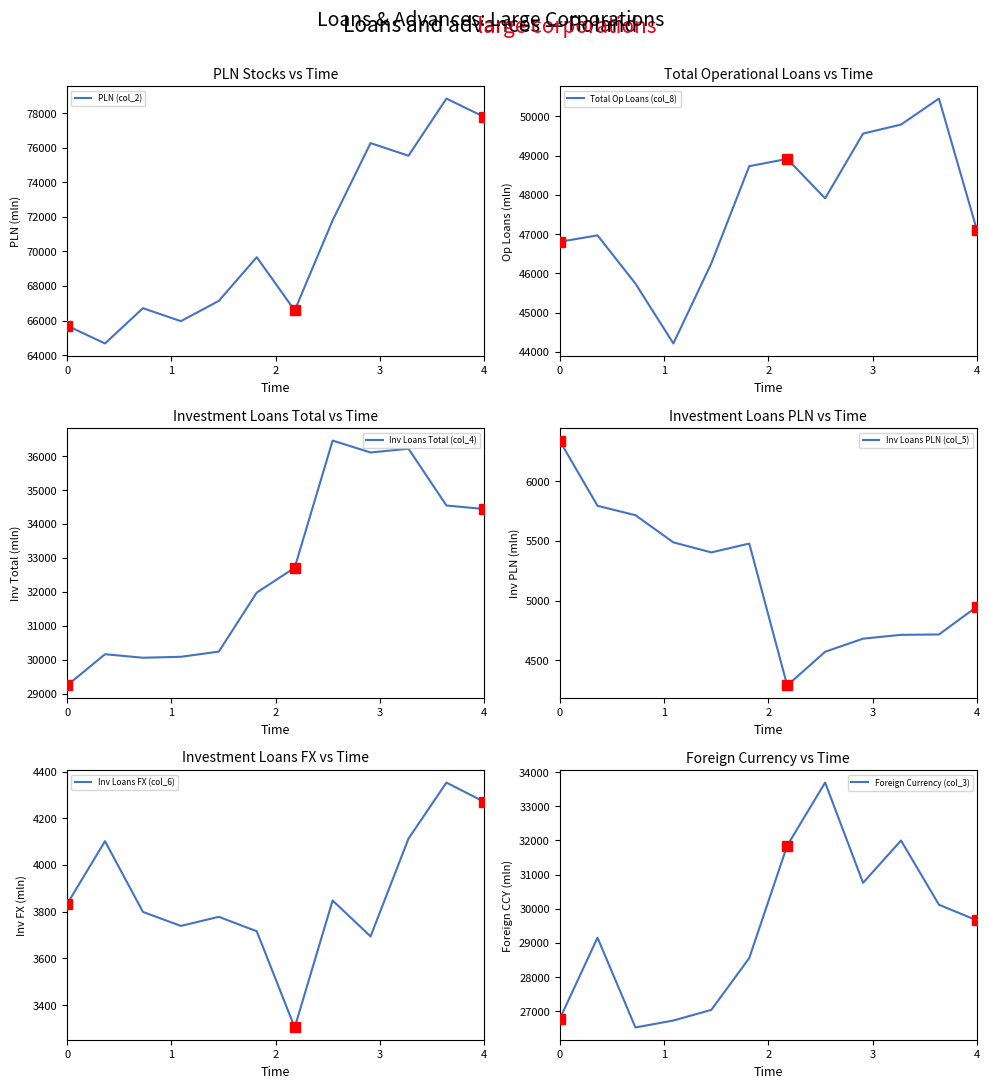

True or false: Total Op Loans (col_8) and Inv Loans Total (col_4) cross at least once.

False